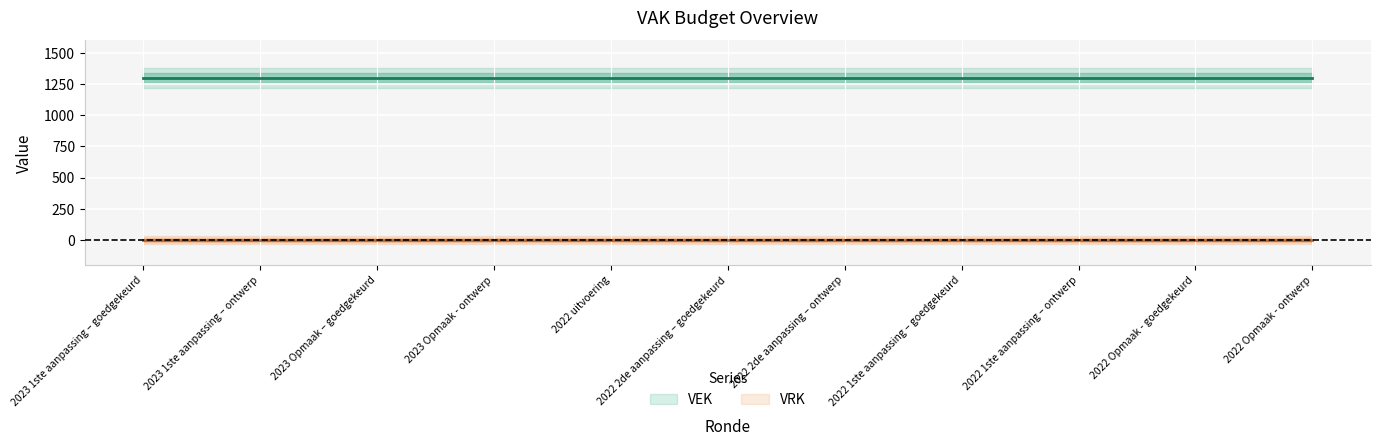

Which category has the lowest value across all series?

2023 1ste aanpassing – goedgekeurd